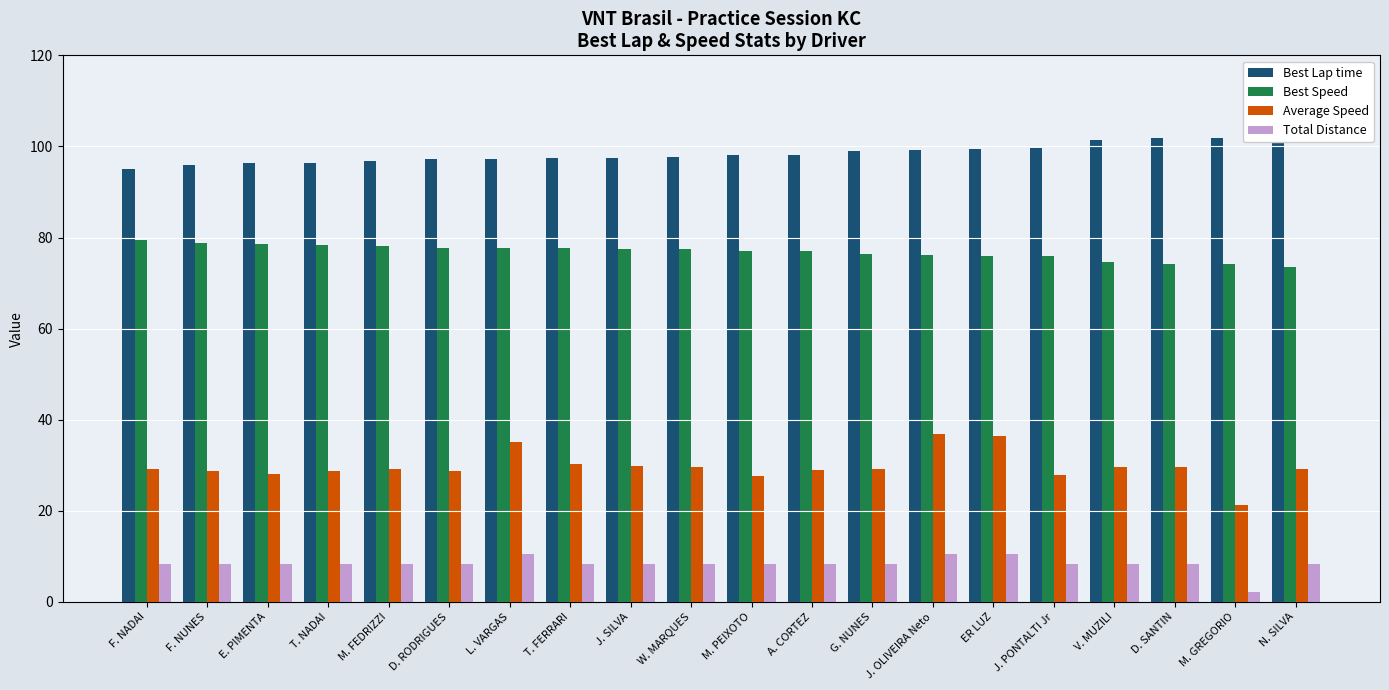

Which series has the largest total across all categories?

Best Lap time